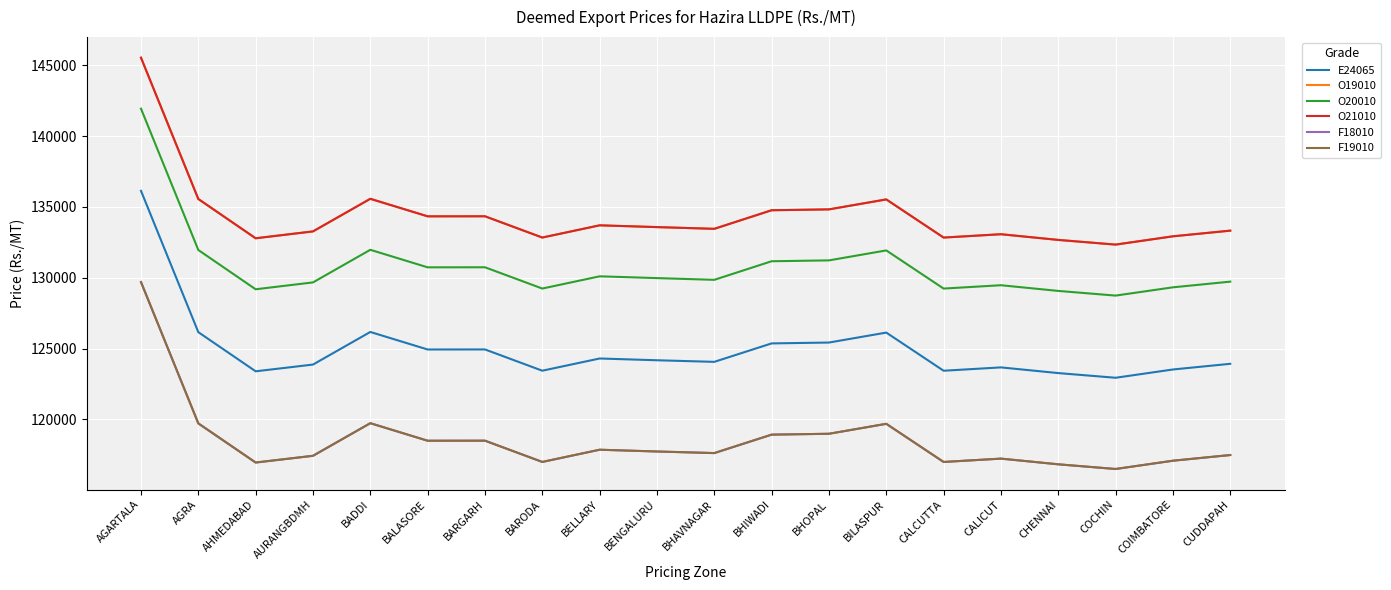

Is this an area chart (filled region under the line)?

No